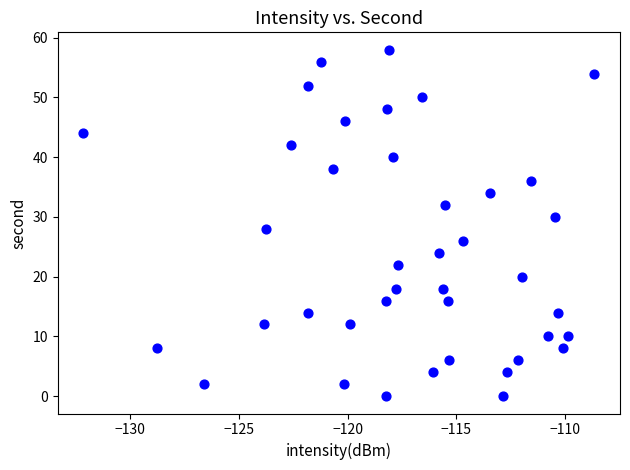

What is the range of Y values (max minus min)?

58